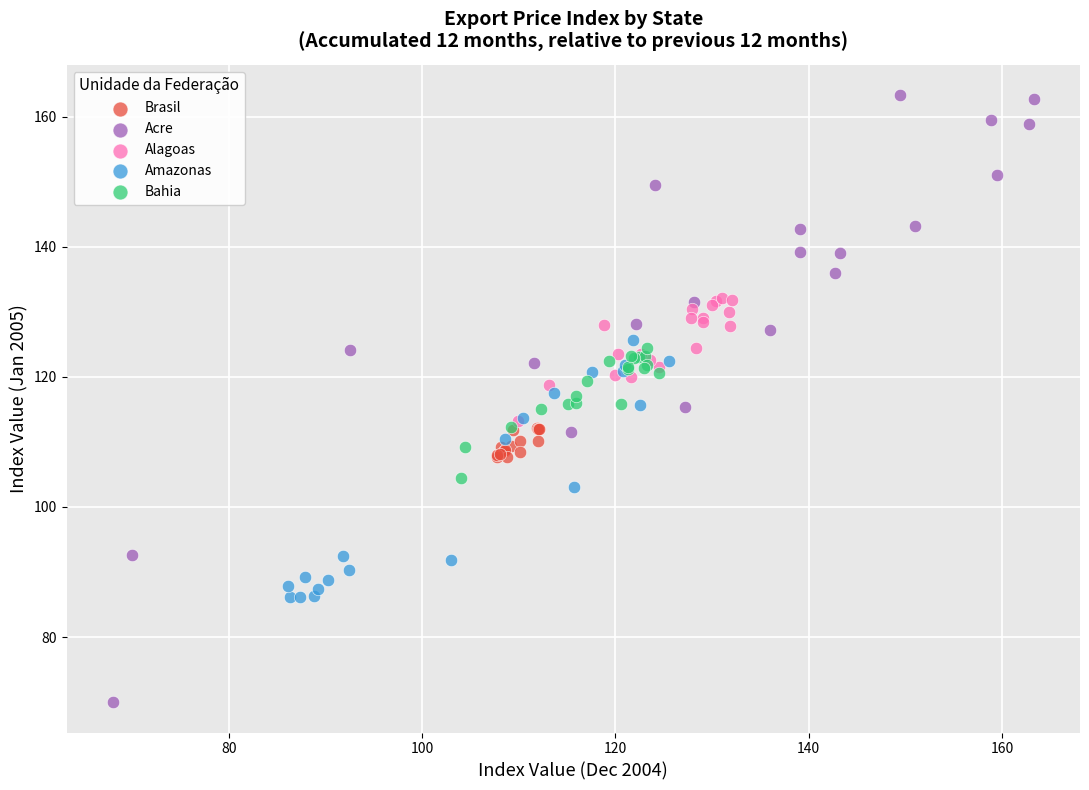

Which series contains the highest Y value?

Acre